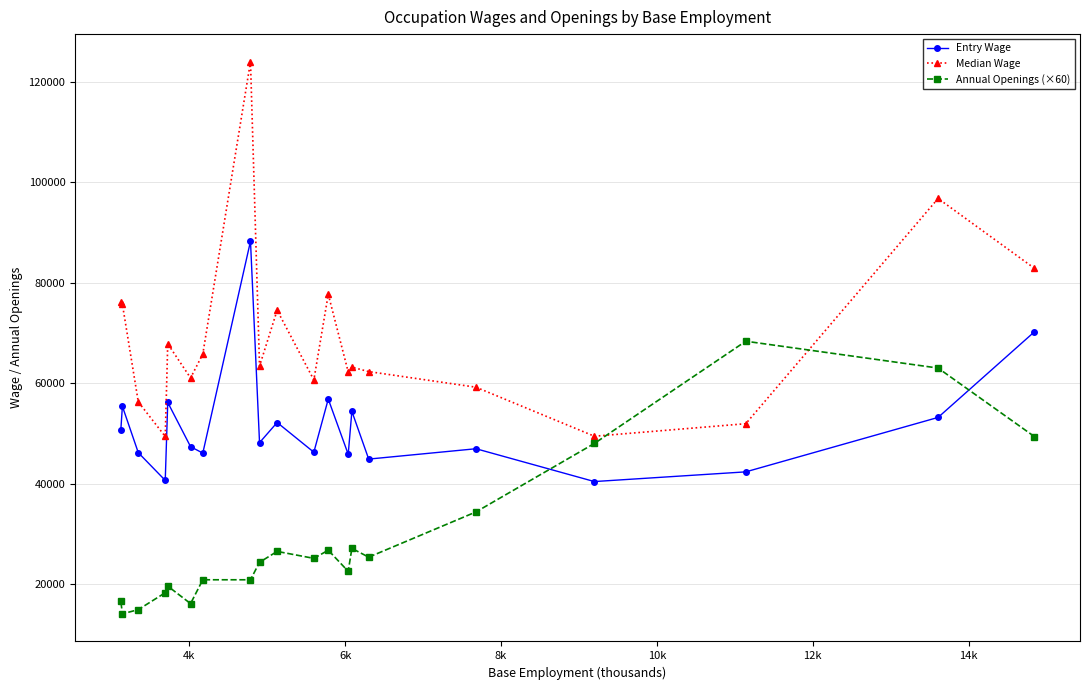

What is the lowest value of the Entry Wage series?

40420